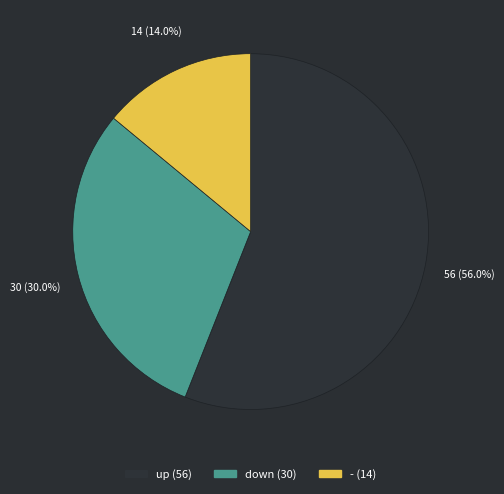

Approximately how many times larger is the value at - compared to down?

0.5